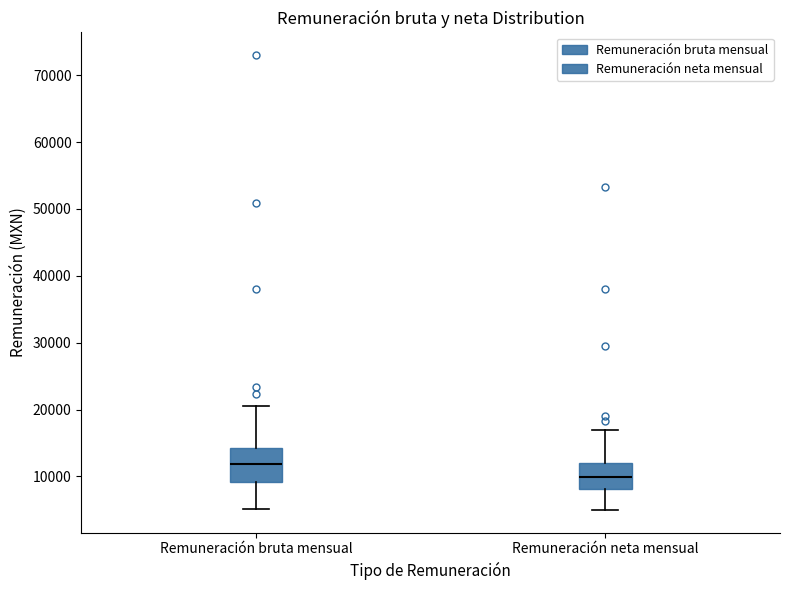

Reading left to right, transcribe this box plot: for each box, give where its median line is, the range the box spans, and where its two whiskers end, as read against the y-axis. The values are not printed on the chart, so give them approximately, as read against the axis.

Remuneración bruta mensual: median 12000, box 9000 to 14000, whiskers 5000 to 21000
Remuneración neta mensual: median 10000, box 8000 to 12000, whiskers 5000 to 17000